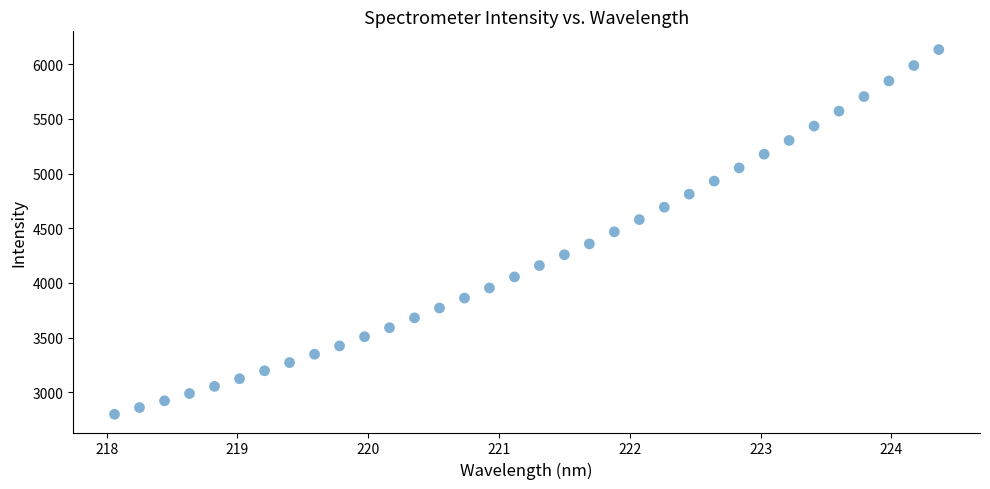

What is the range of Y values (max minus min)?

3334.4